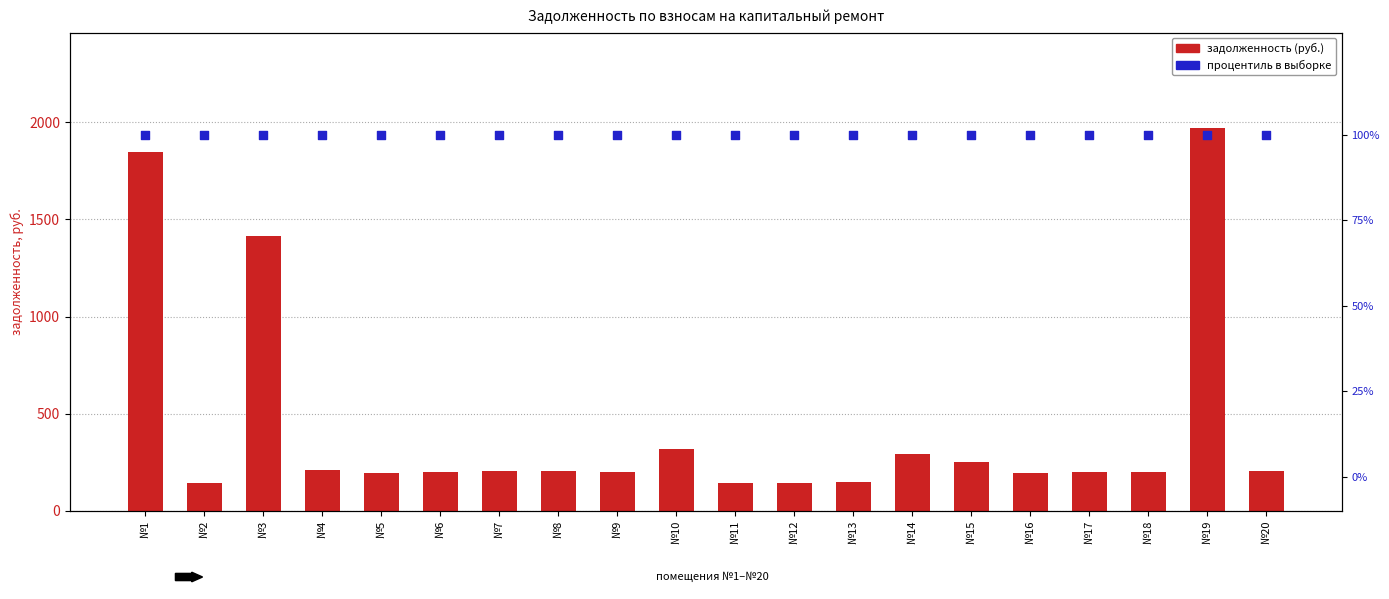

Which series reaches the maximum Y coordinate?

задолженность (руб.)